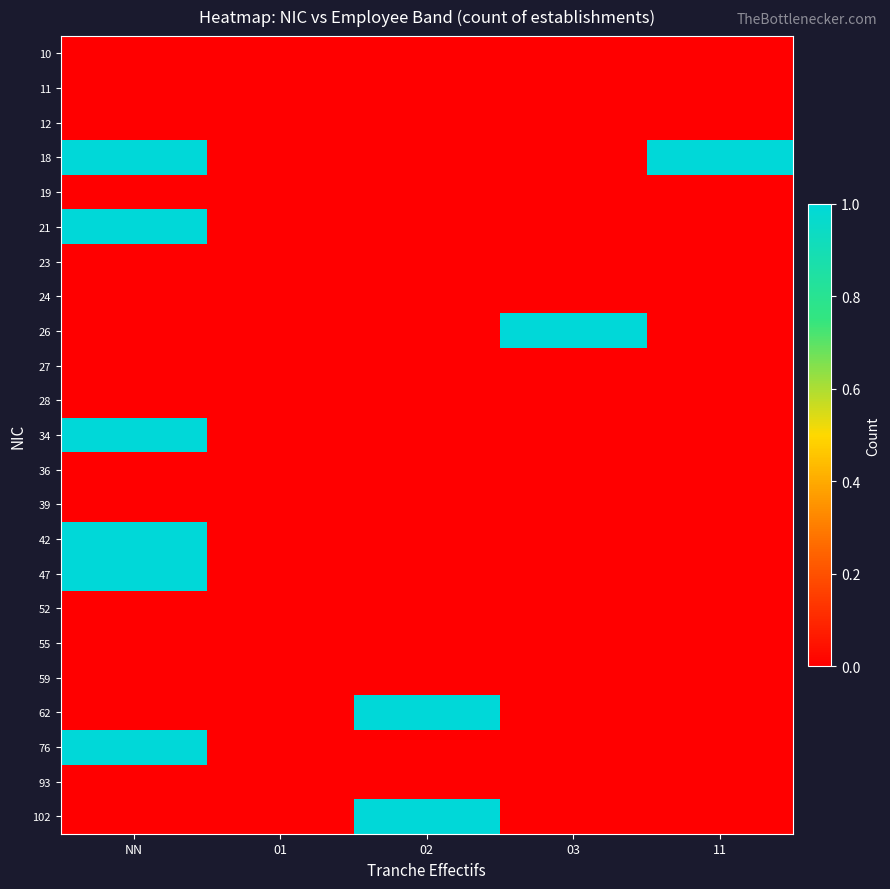

What is the total value across all series at NN?

6